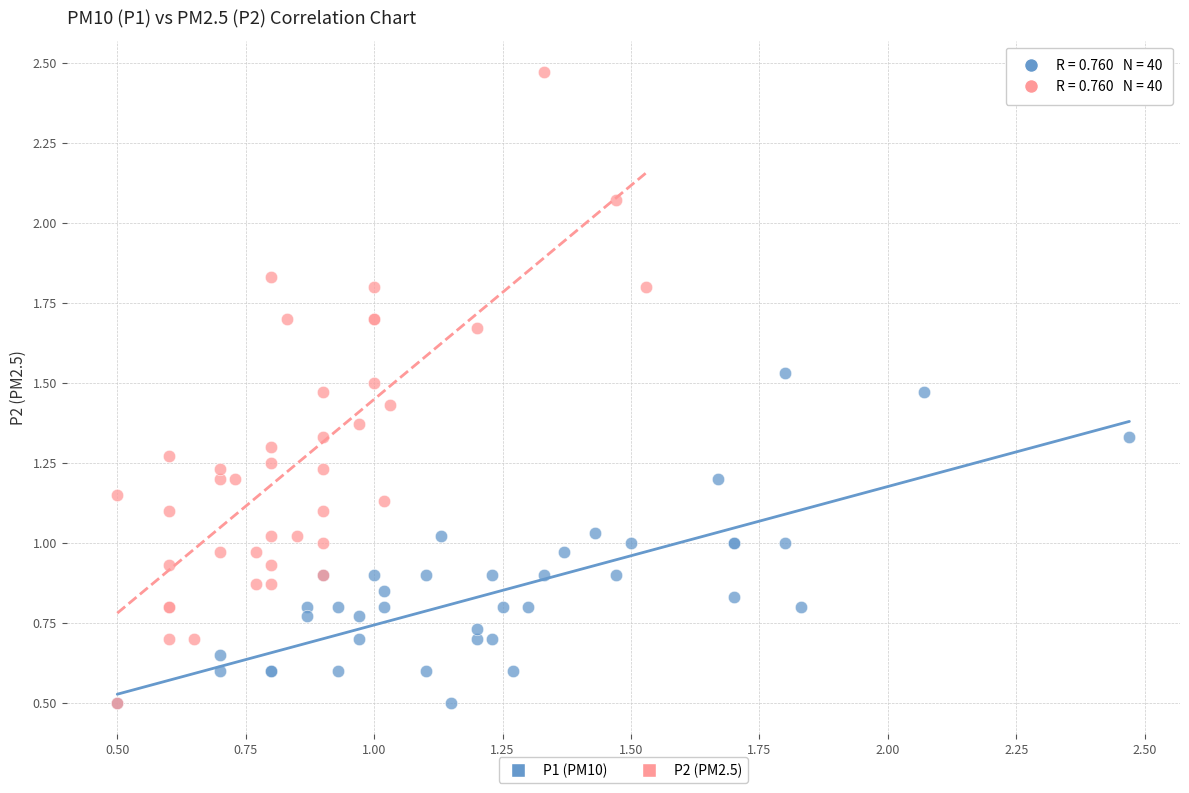

Which series has the largest Y range (max minus min)?

P2 (PM2.5)